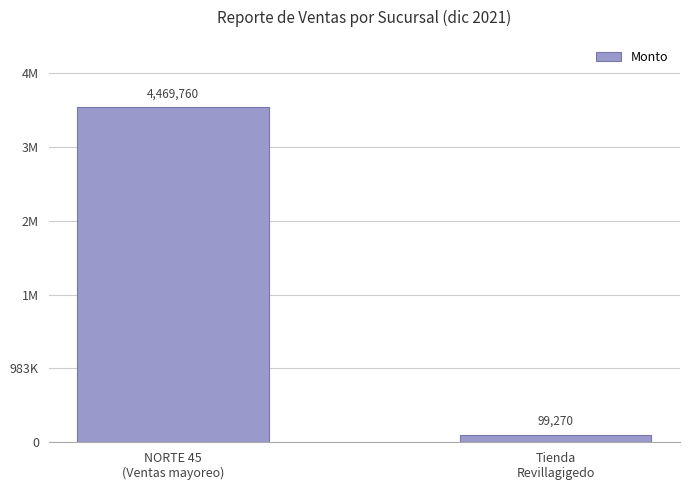

Reading right to left, transcribe all the data shown in this chart.

Tienda
Revillagigedo=99270	NORTE 45
(Ventas mayoreo)=4469760